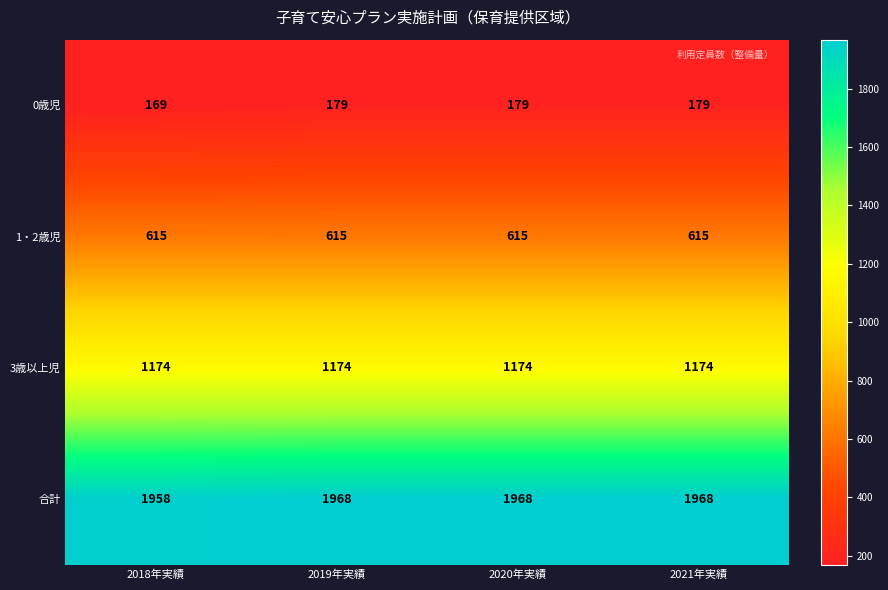

Is the value of 合計 at 2019年実績 greater than the value of 3歳以上児 at 2018年実績?

Yes